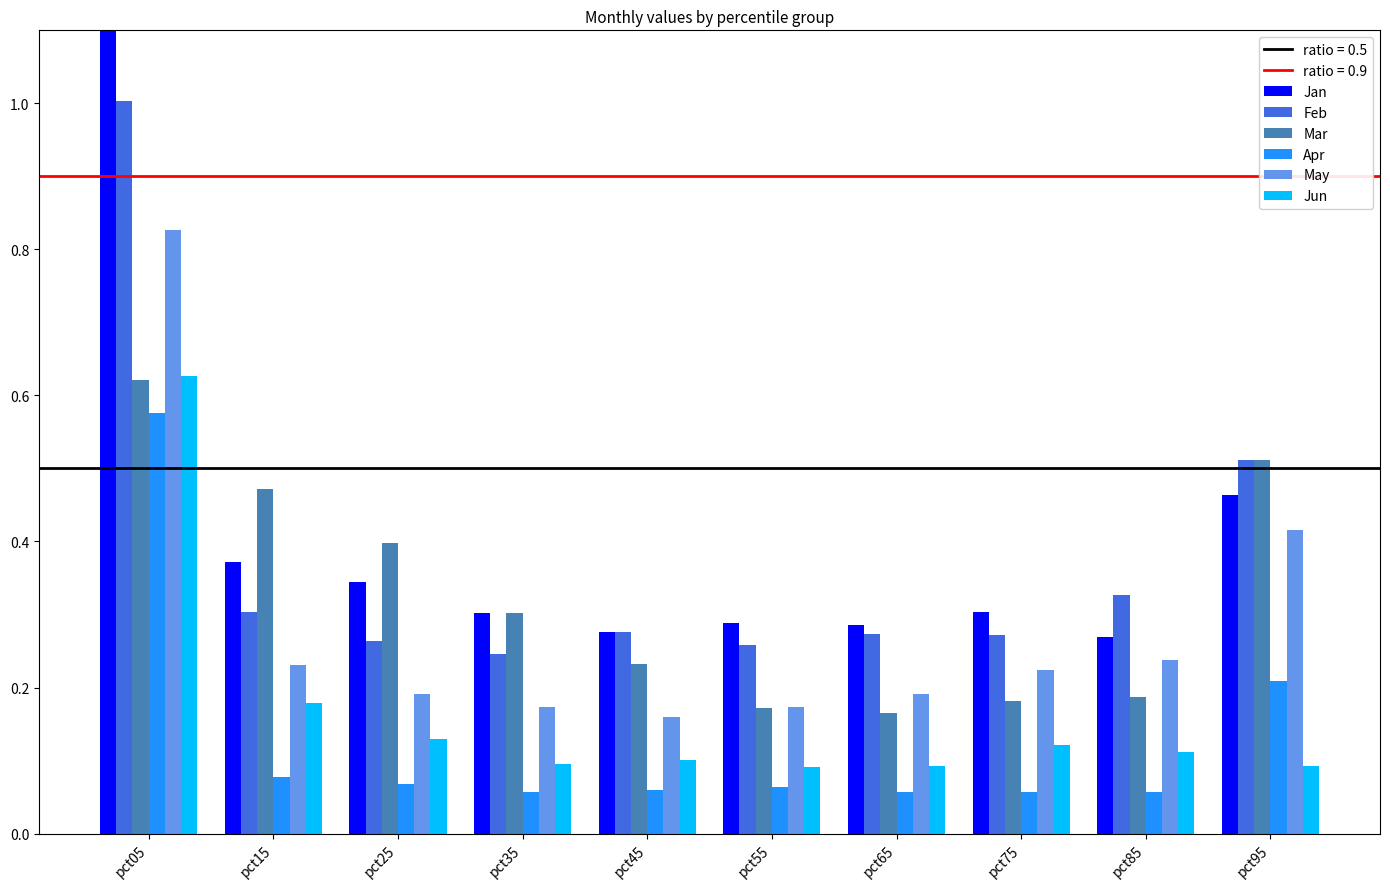

At how many categories does at least one series exceed 0?

10